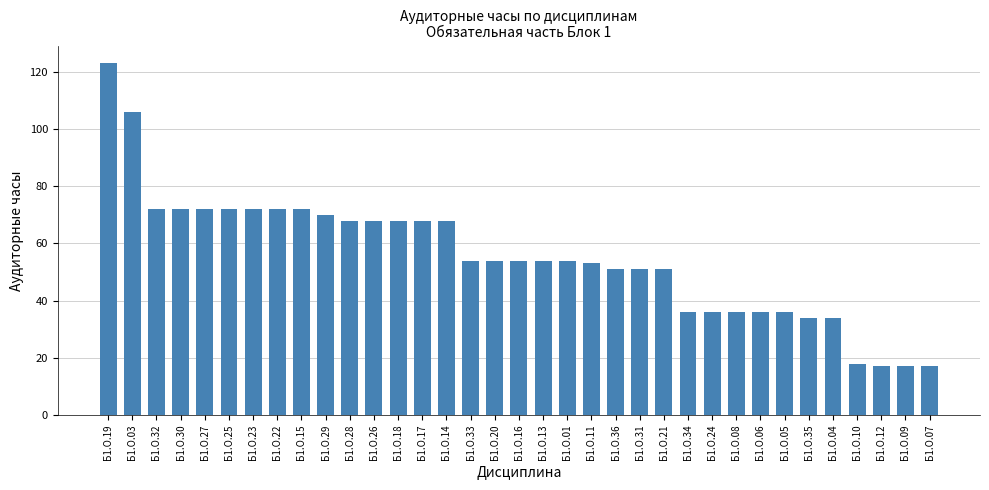

Between Б1.О.18 and Б1.О.30, which is larger?

Б1.О.30